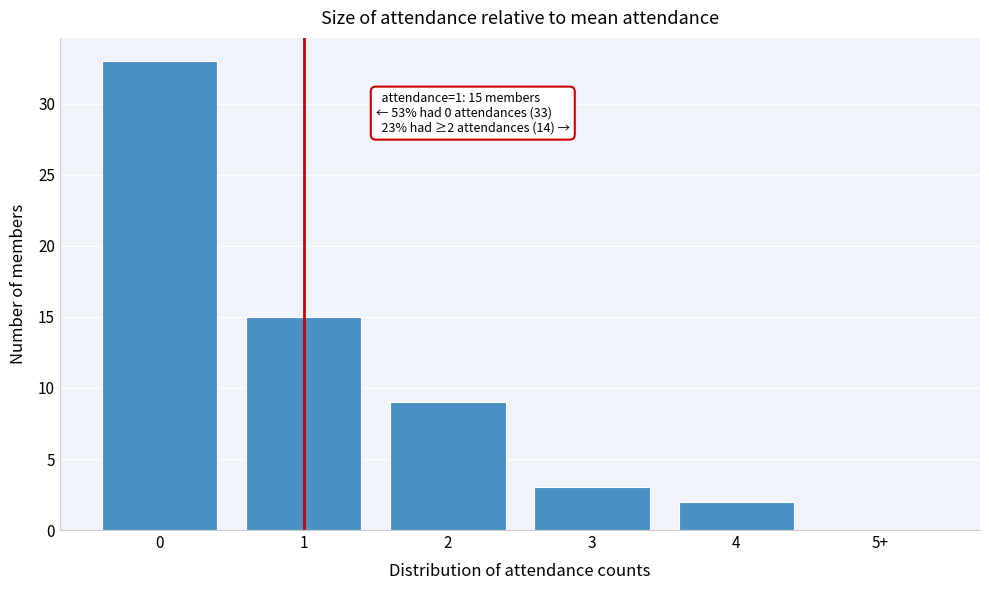

Reading left to right, list all the values displayed in this chart.

0=33	1=15	2=9	3=3	4=2	5+=0